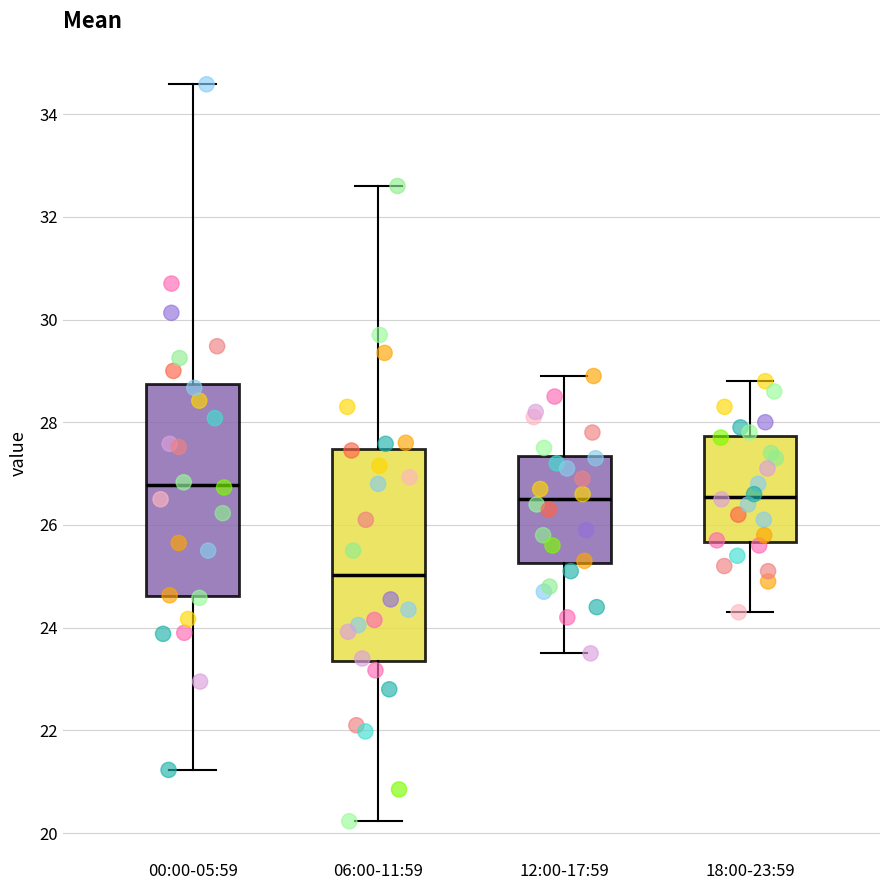

Which box's median line is the highest?

00:00-05:59